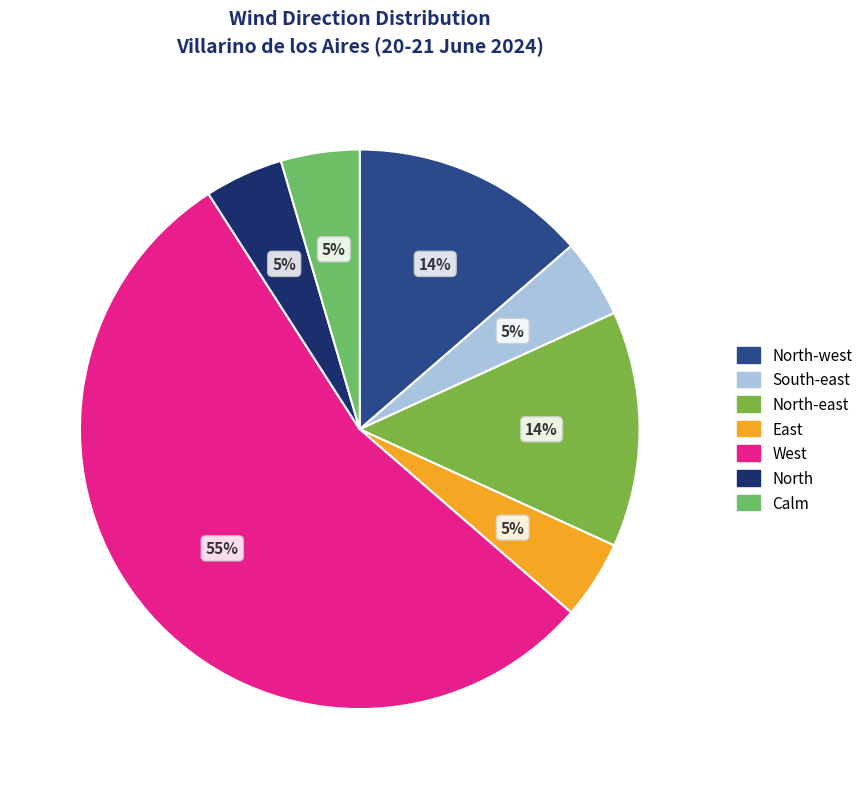

How many slices are in this pie chart?

7